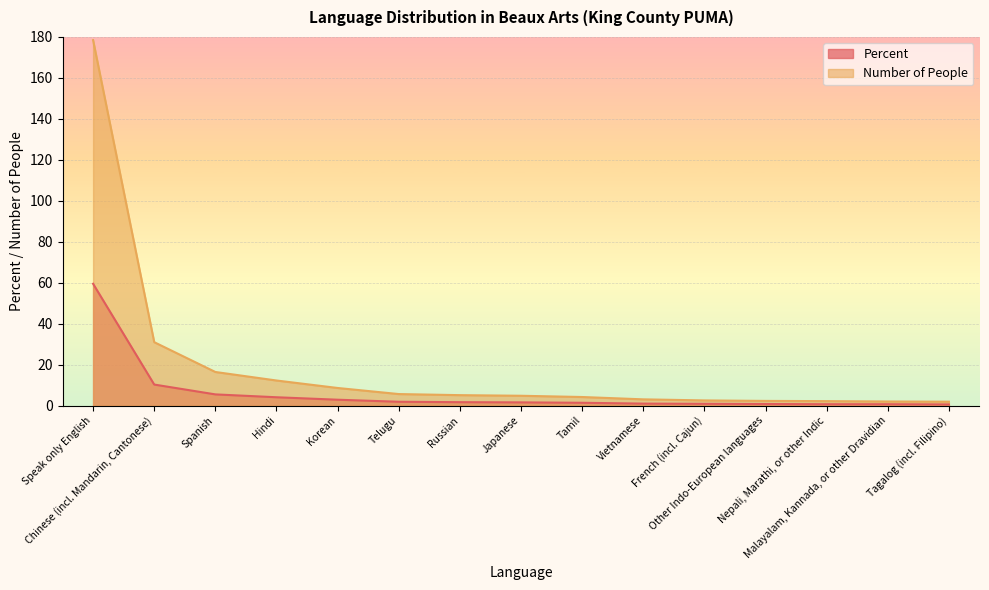

What is the label of the 8th point from the left?

Japanese